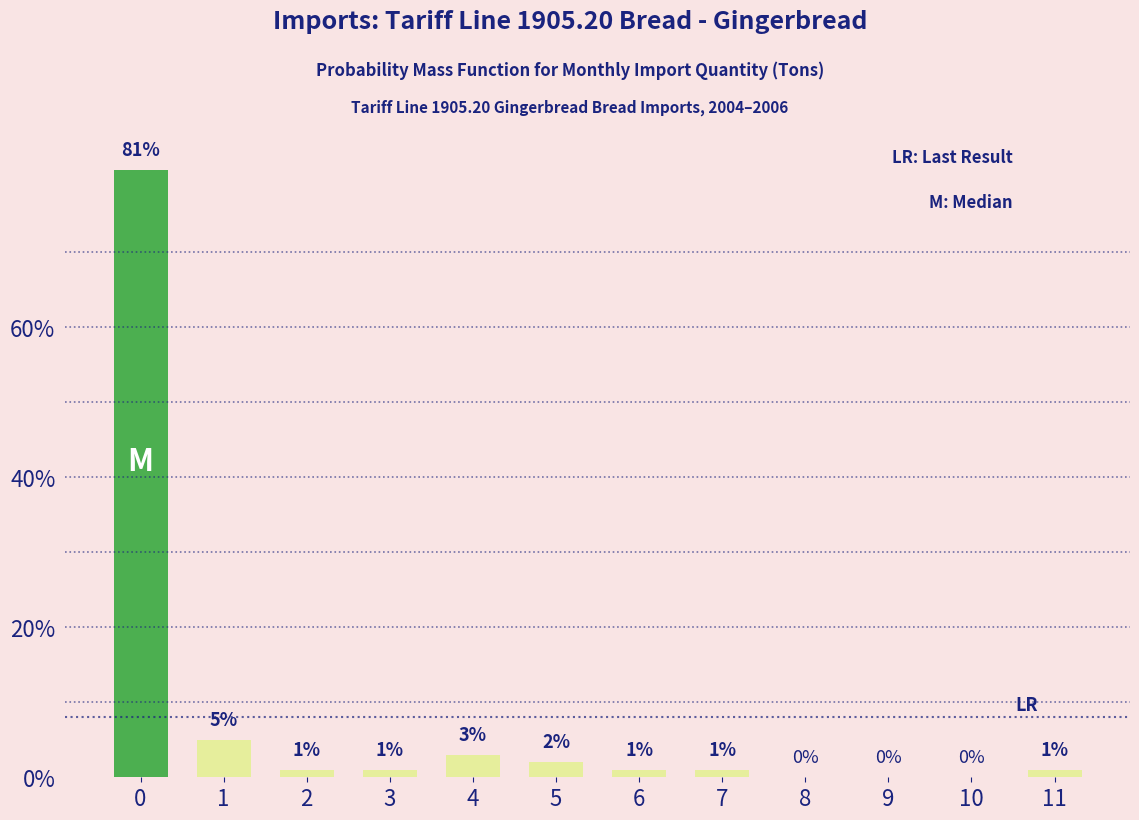

Reading right to left, transcribe all the data shown in this chart.

11=1	10=0	9=0	8=0	7=1	6=1	5=2	4=3	3=1	2=1	1=5	0=81